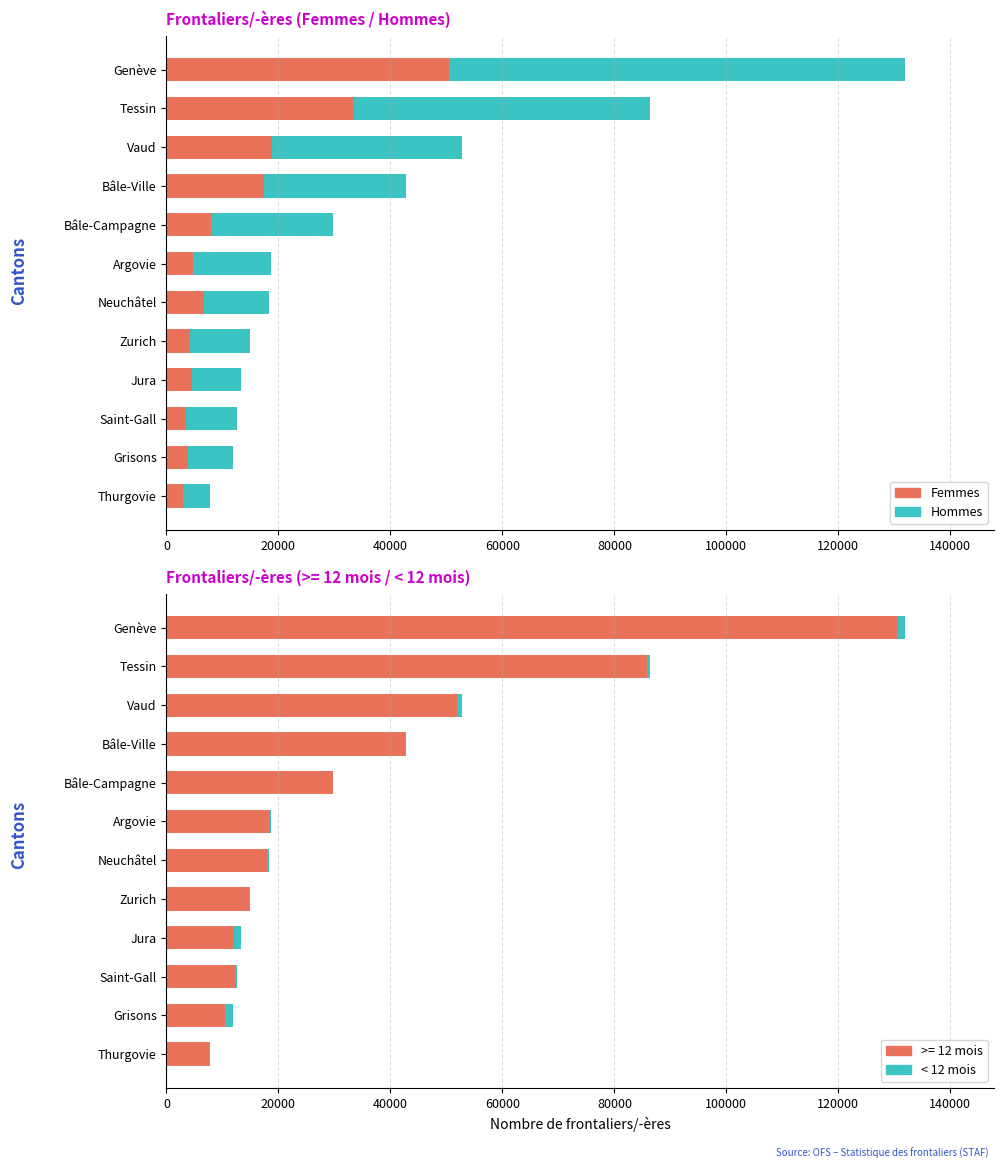

What is the difference between the second highest and minimum values in the Femmes series?

30552